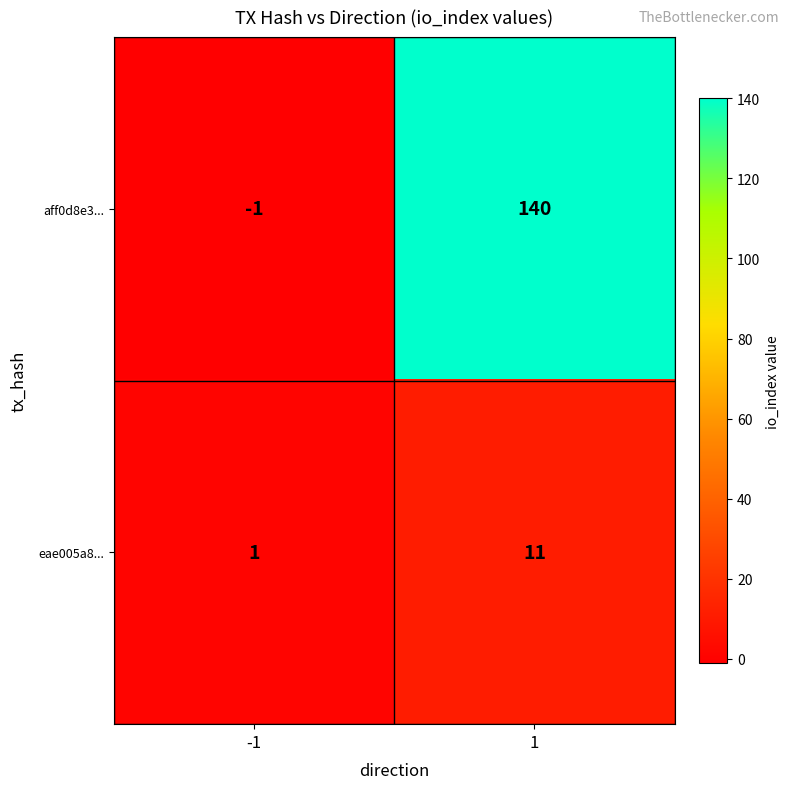

Which series has the largest total across all categories?

aff0d8e3...